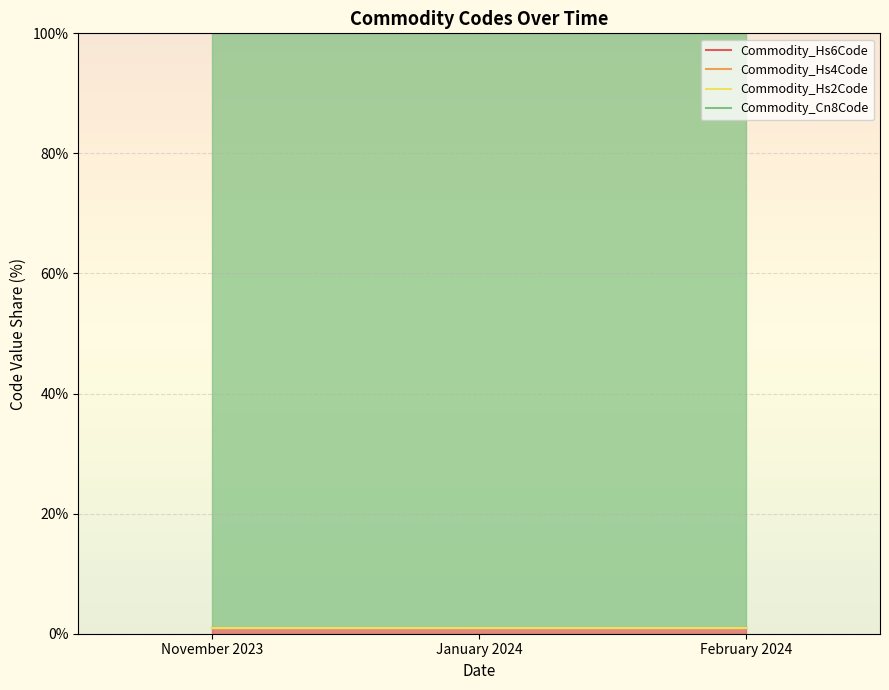

Reading left to right, what are all the values shown in this chart?

Commodity_Hs6Code: 1.0	1.0	1.0
Commodity_Hs4Code: 1.0	1.0	1.0
Commodity_Hs2Code: 1.0	1.0	1.0
Commodity_Cn8Code: 100.0	100.0	100.0